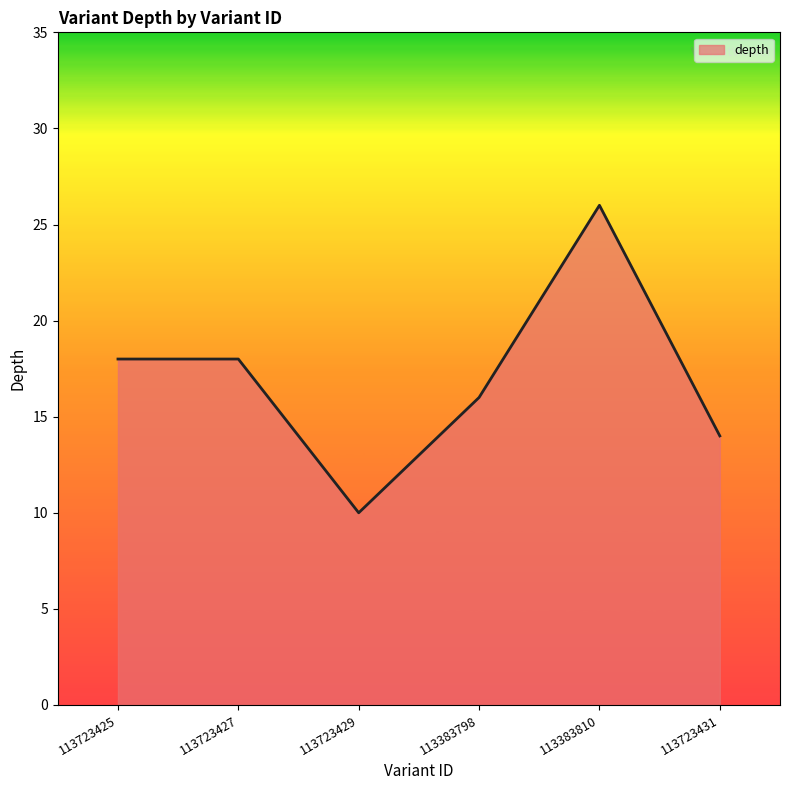

What is the approximate value at 113723431, to the nearest 10?

10